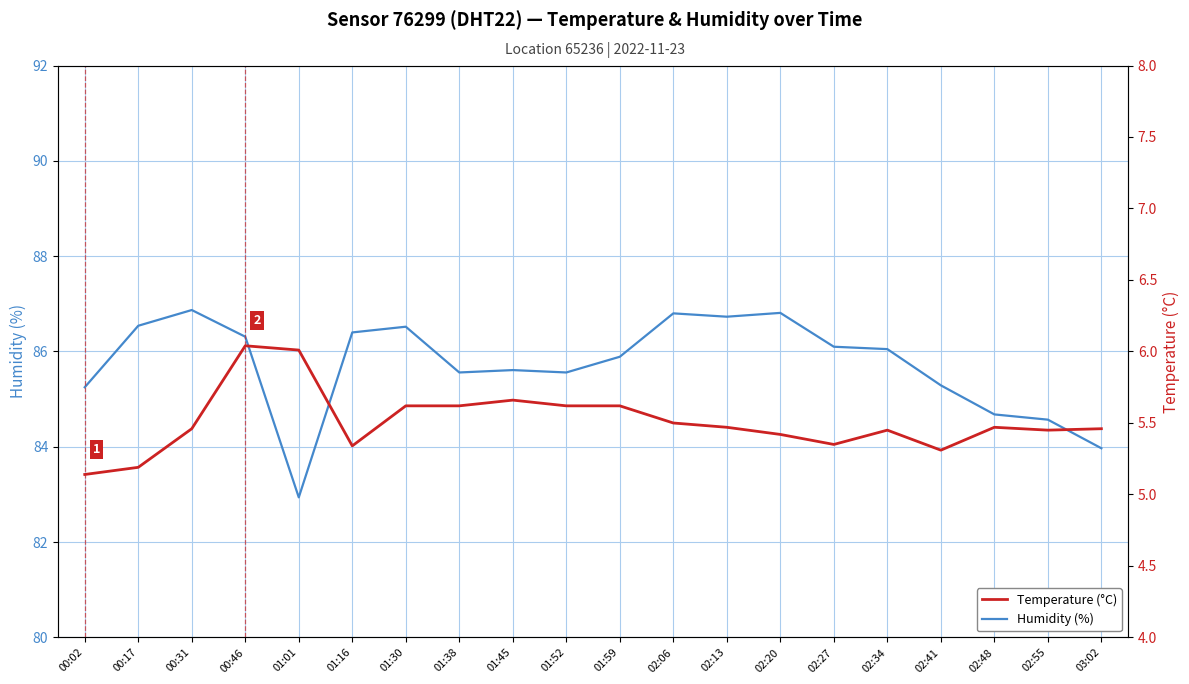

Is it true that Humidity (%) equals 85.2 at 00:02?

True